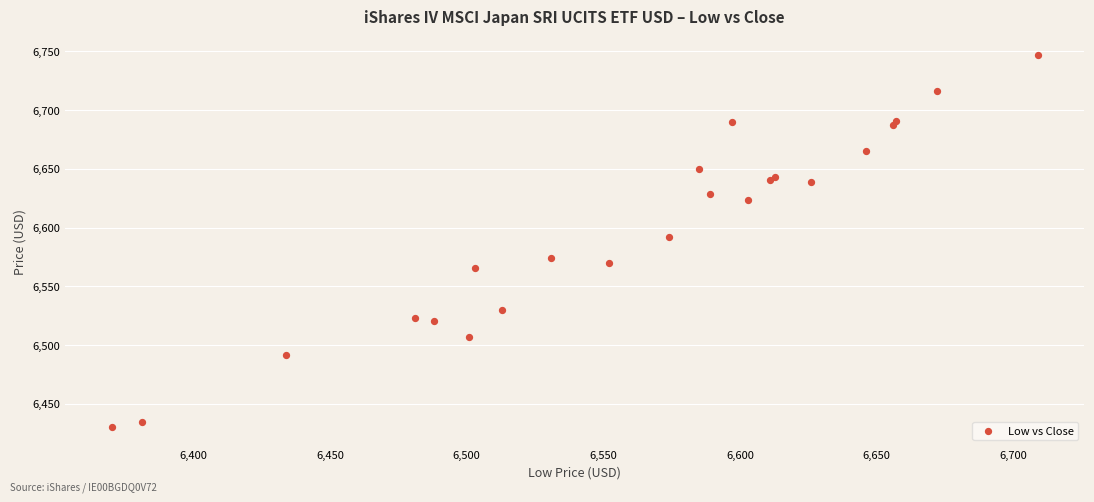

What Y value in the scatter plot is closest to 6588?

6592